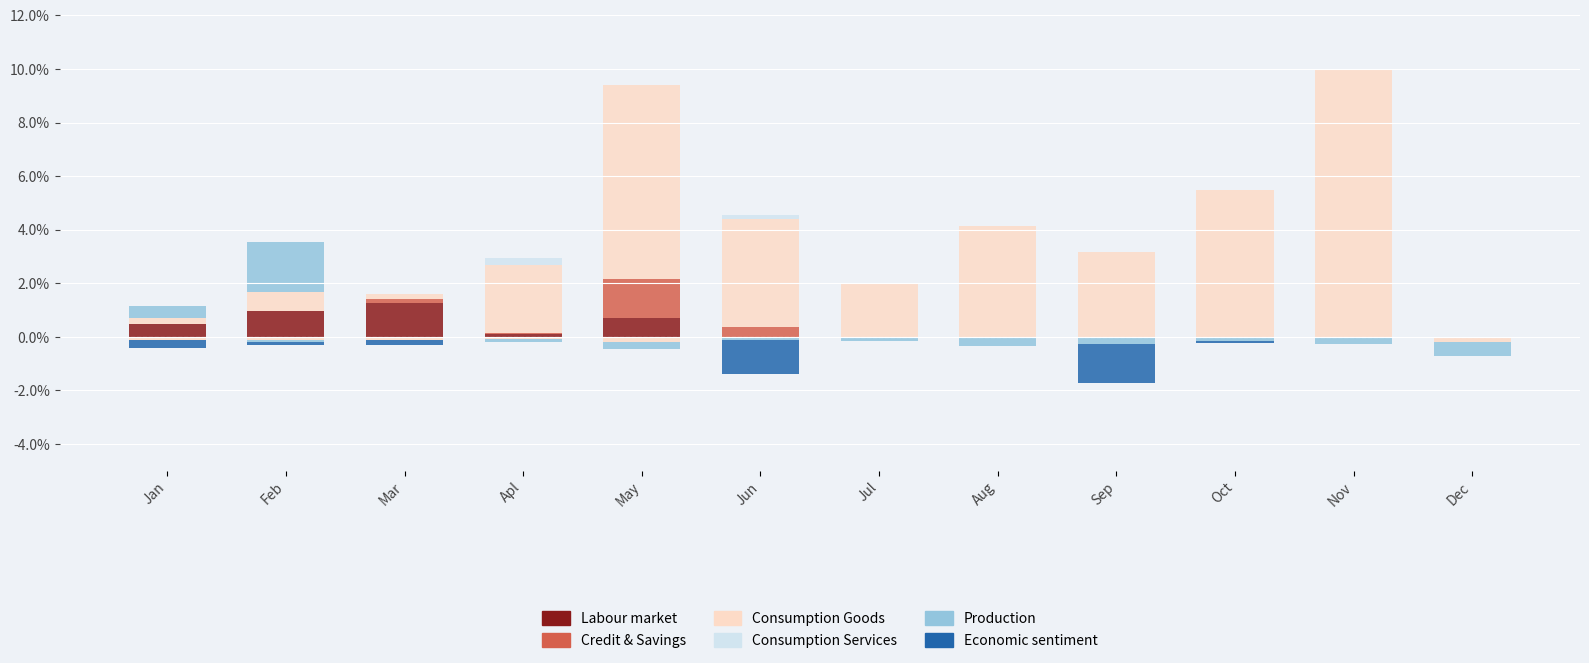

List the series in order of their peak value, highest first.

Consumption Goods, Production, Credit & Savings, Labour market, Consumption Services, Economic sentiment